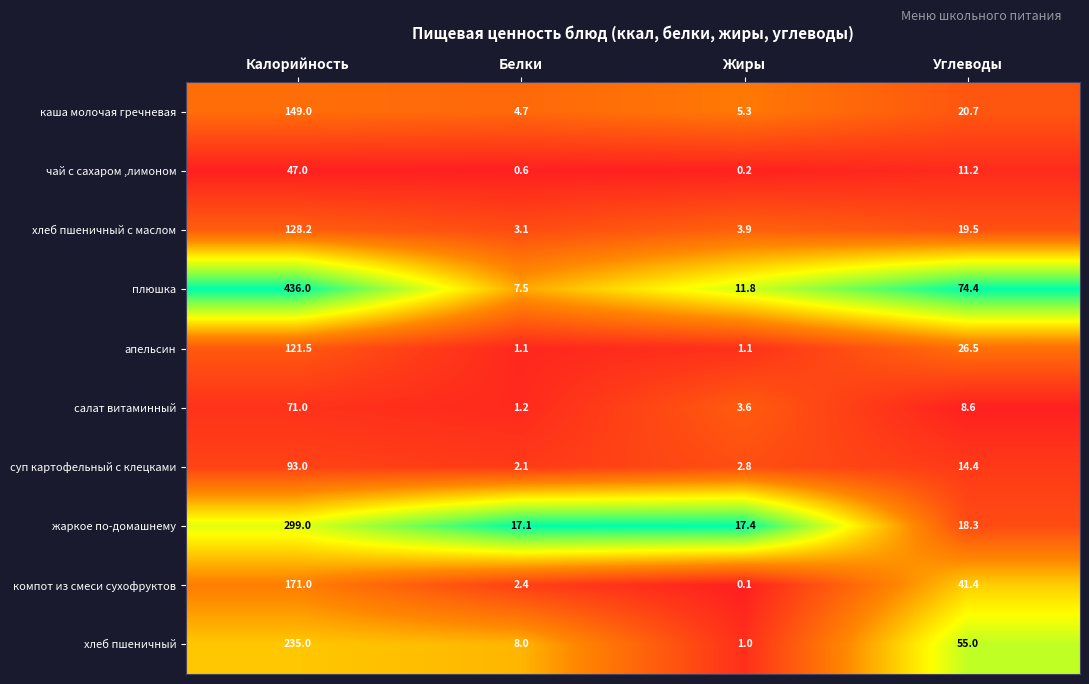

At how many categories does at least one series exceed 0?

4